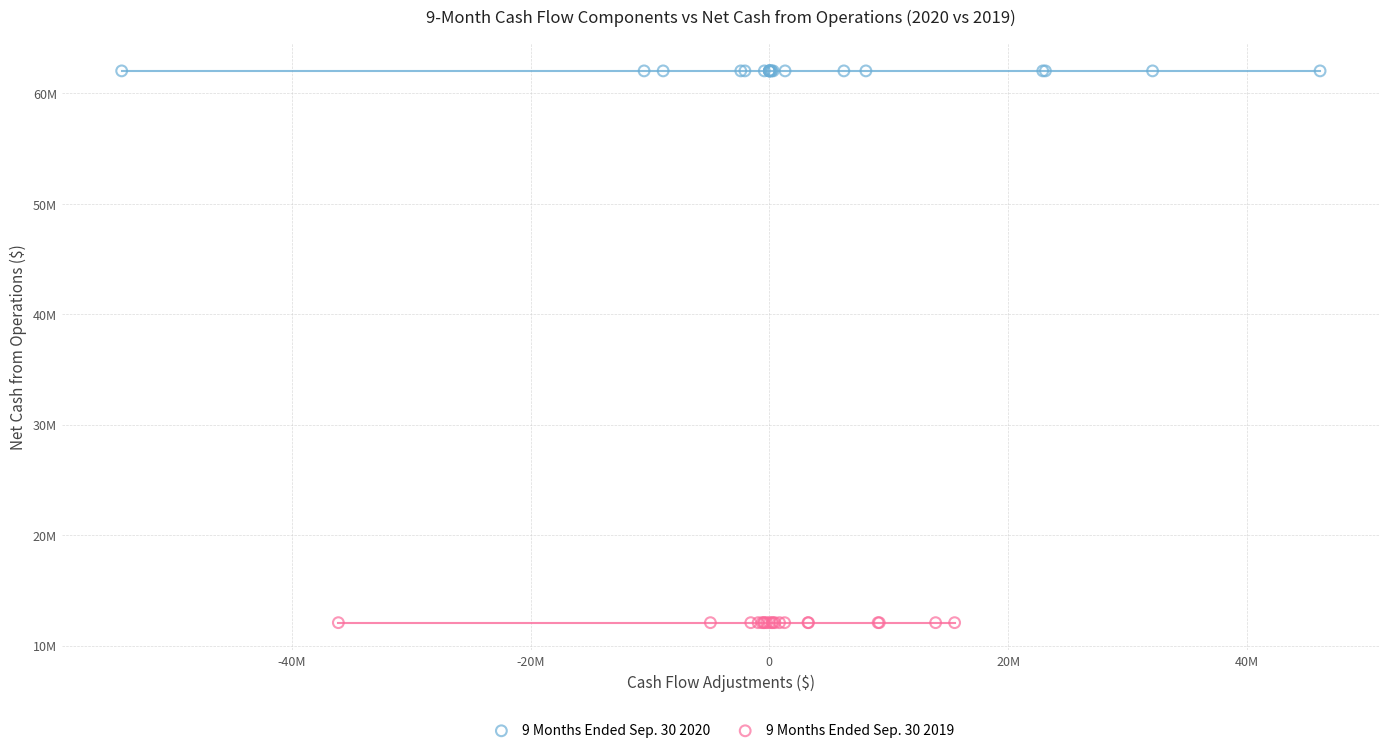

Which series reaches the minimum Y coordinate?

9 Months Ended Sep. 30 2019